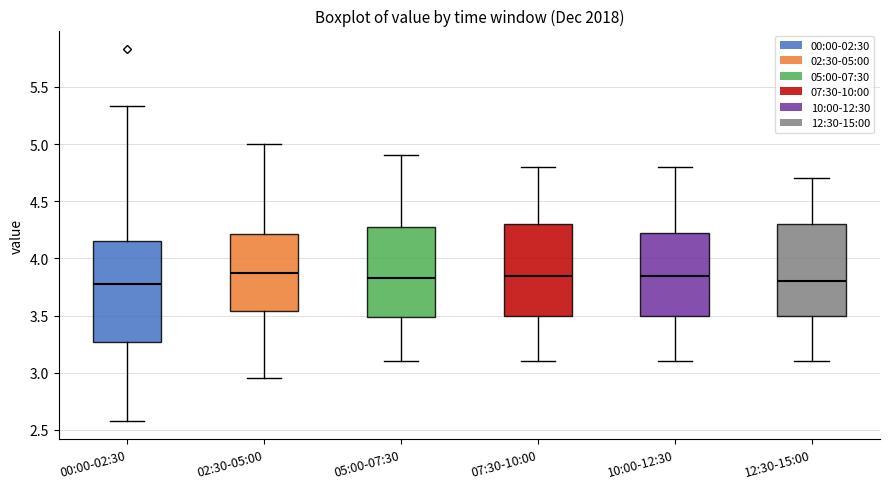

Where does the median line of the box for 00:00-02:30 sit on the y-axis? The values are not printed on the chart, so give them approximately, as read against the axis.

3.80